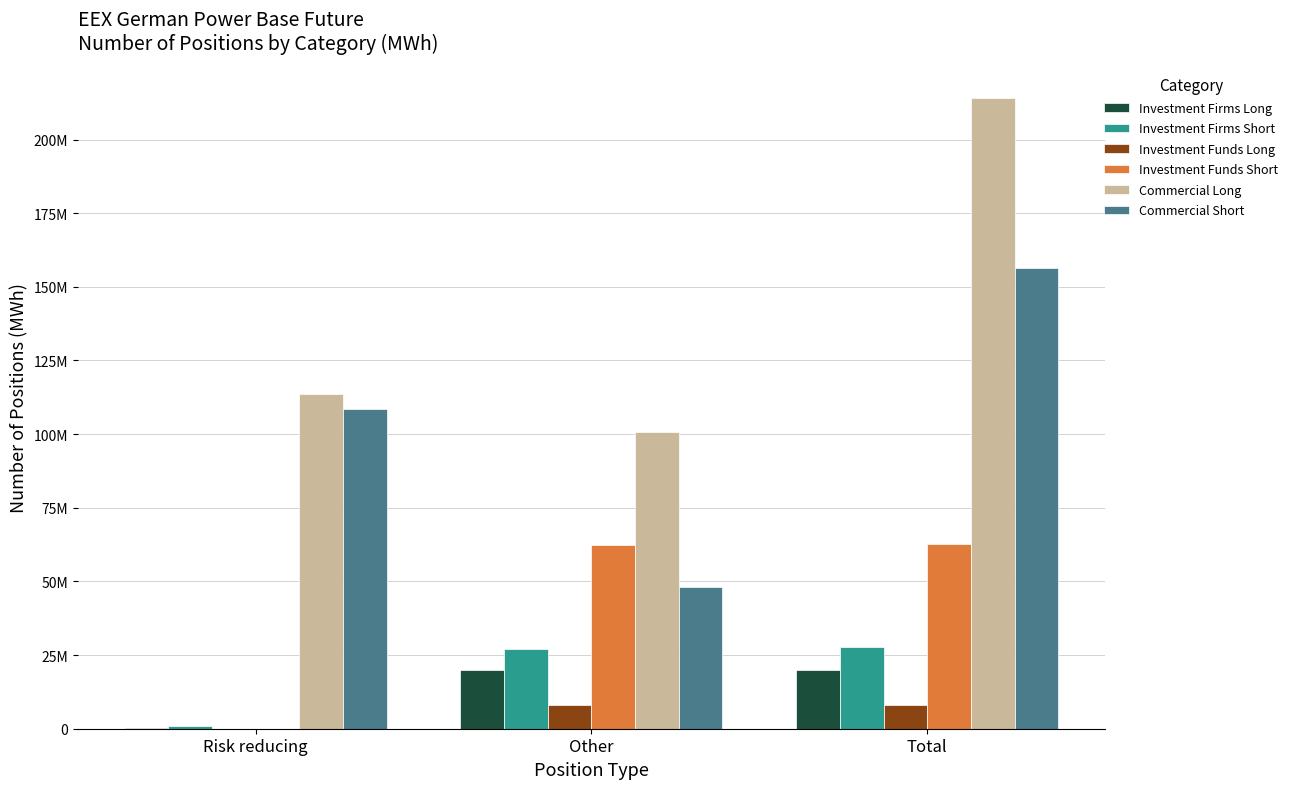

What are all the series names shown in the legend?

Investment Firms Long, Investment Firms Short, Investment Funds Long, Investment Funds Short, Commercial Long, Commercial Short